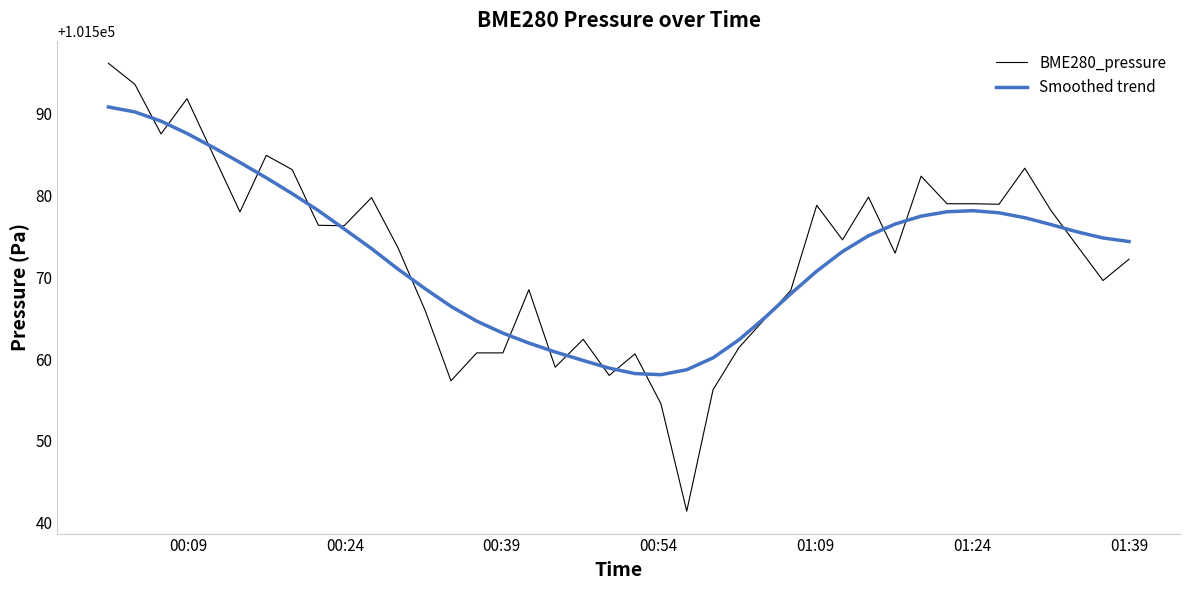

What is the maximum value for BME280_pressure?

101596.1